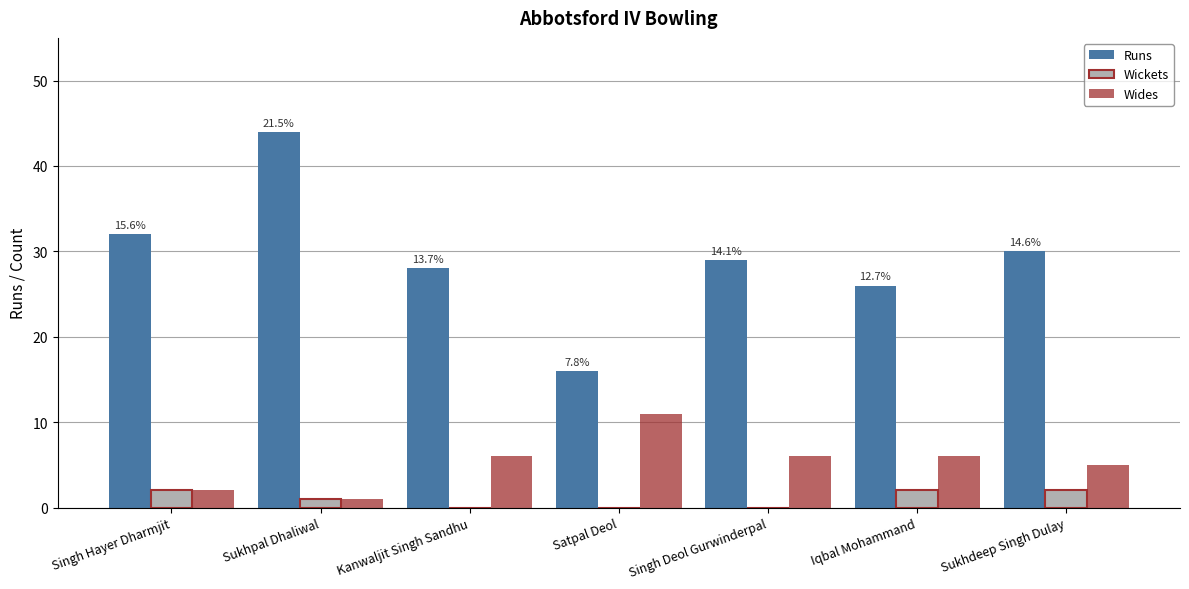

Which category has the highest value in the Runs series?

Sukhpal Dhaliwal